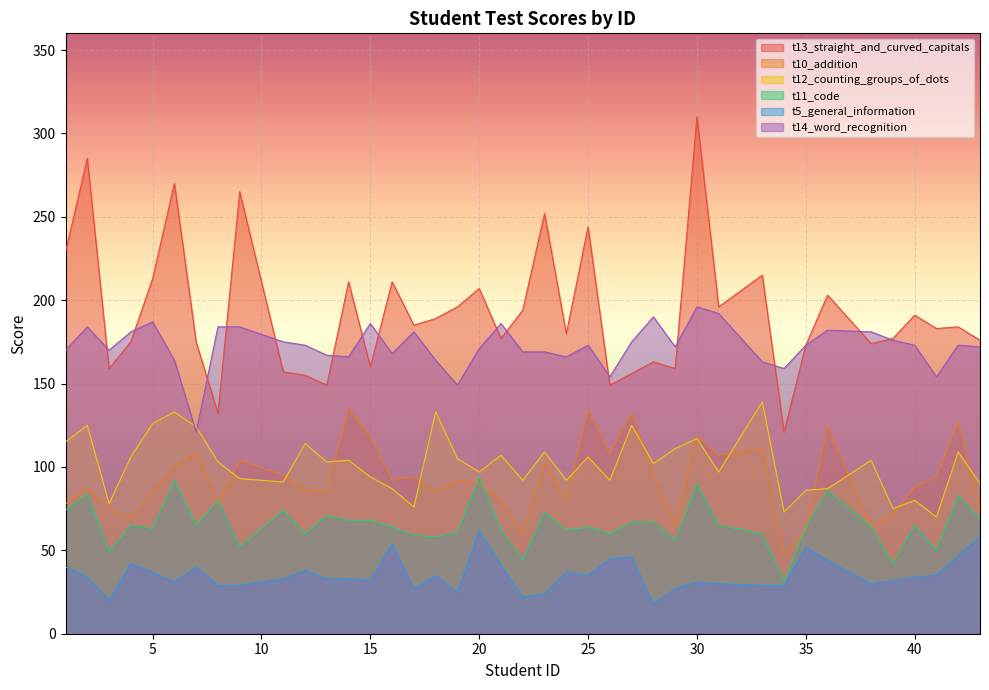

What is the average value of the t13_straight_and_curved_capitals series?

192